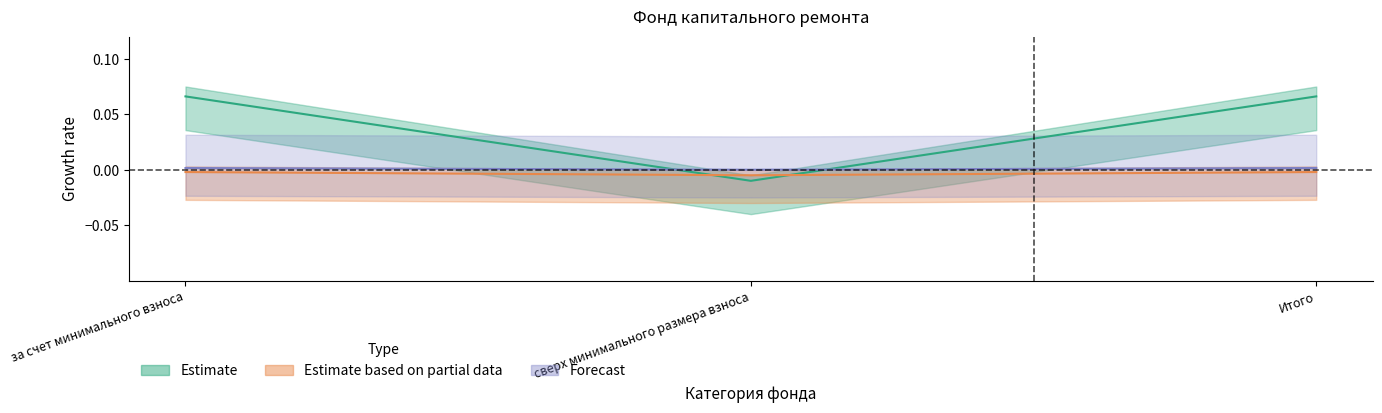

At which category is the sum across all series the highest?

за счет минимального взноса